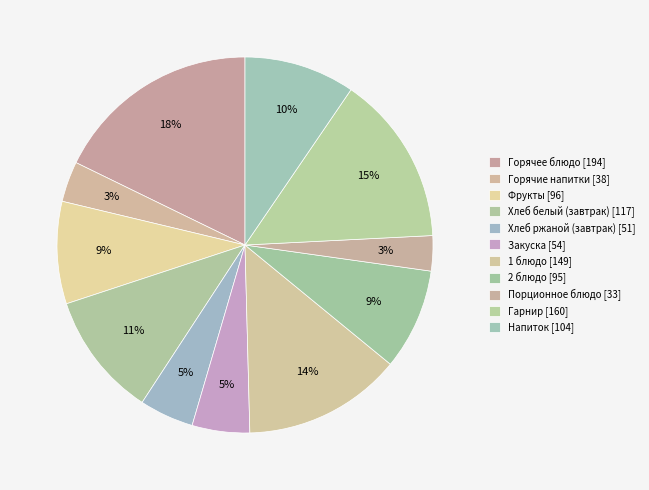

How many segments does this pie chart have?

11